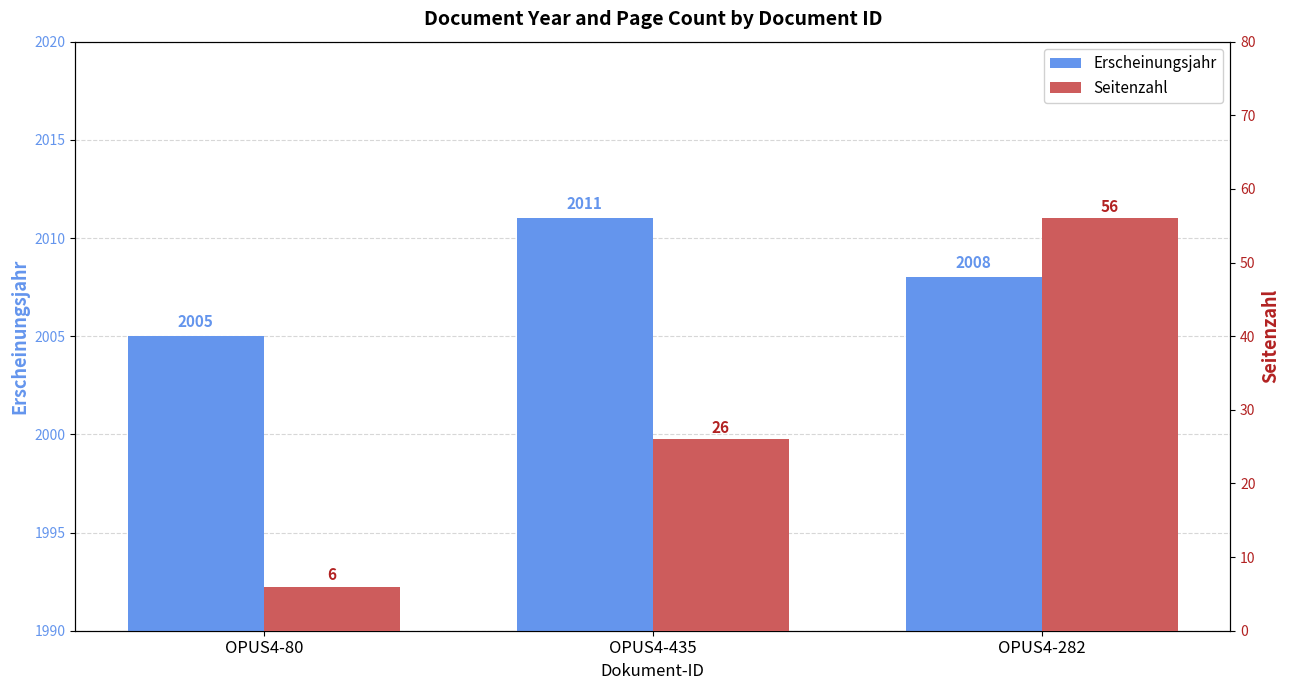

What is the spread (max minus min) of values at OPUS4-80?

1999